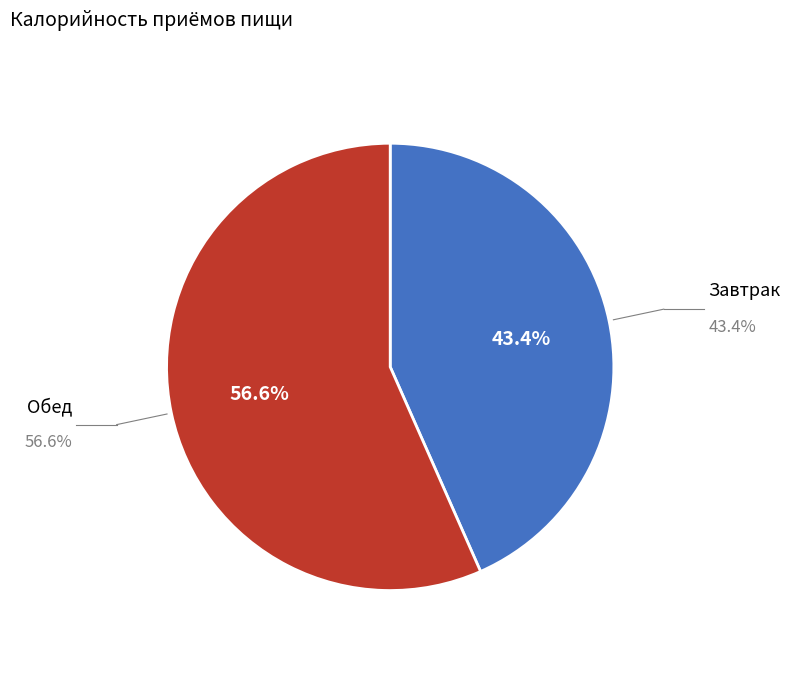

To the nearest percent, what is the average slice percentage?

50%